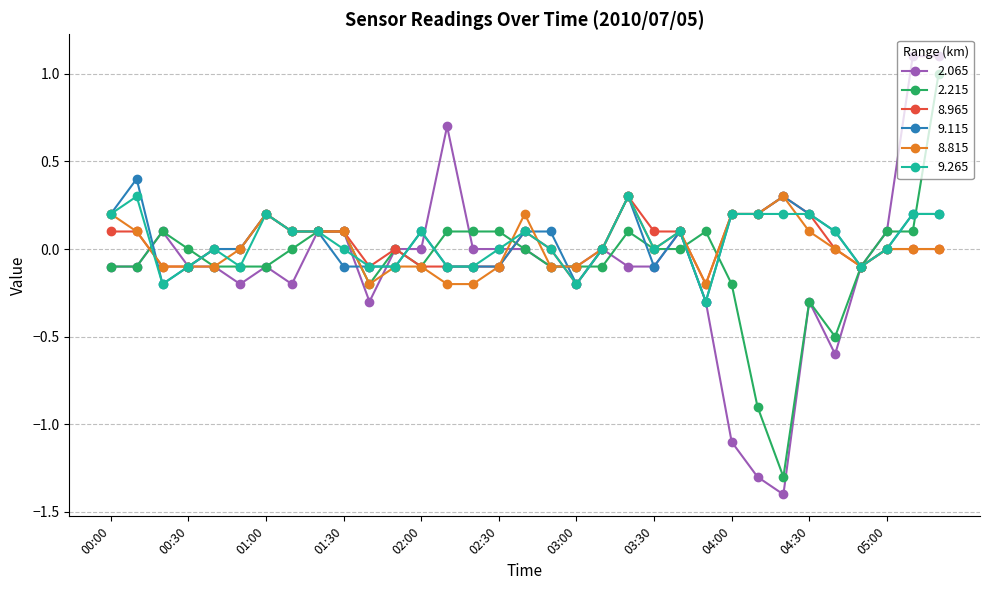

Which series has the largest range (max minus min)?

2.065